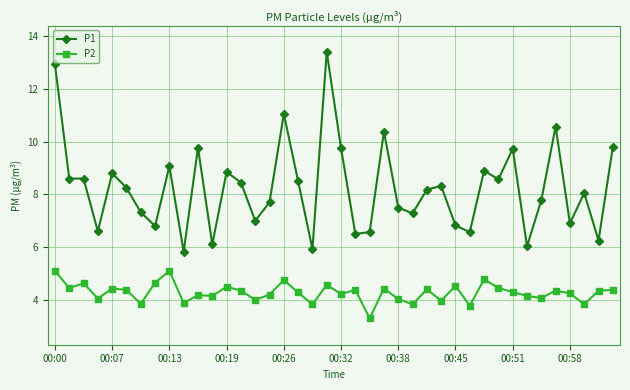

True or false: P2 and P1 intersect in this chart.

False